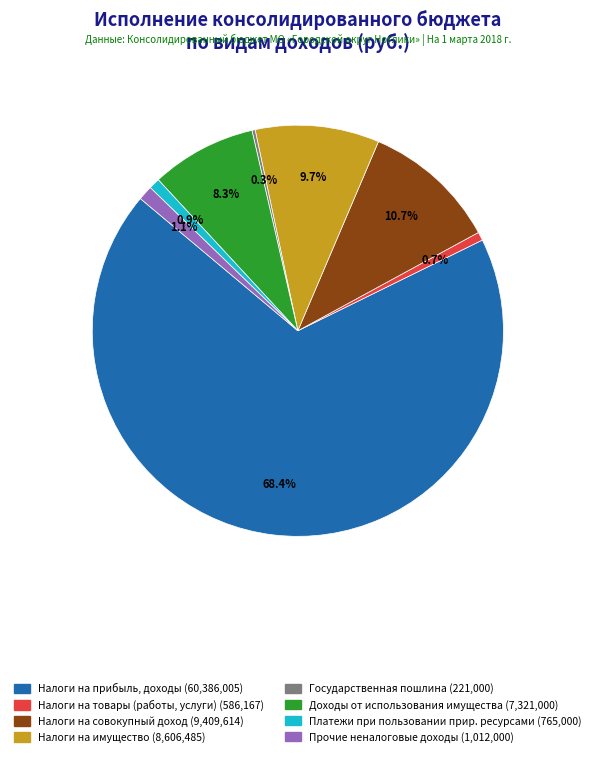

Is there a majority slice in this chart?

Yes